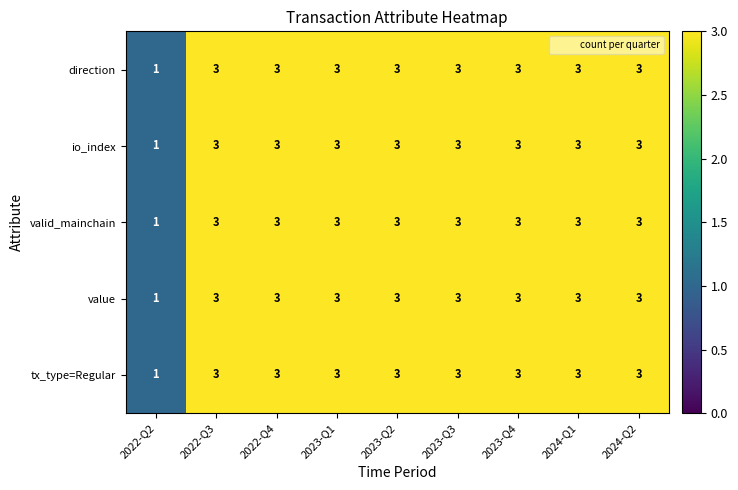

True or false: tx_type=Regular has a value of 1 at 2022-Q3.

False